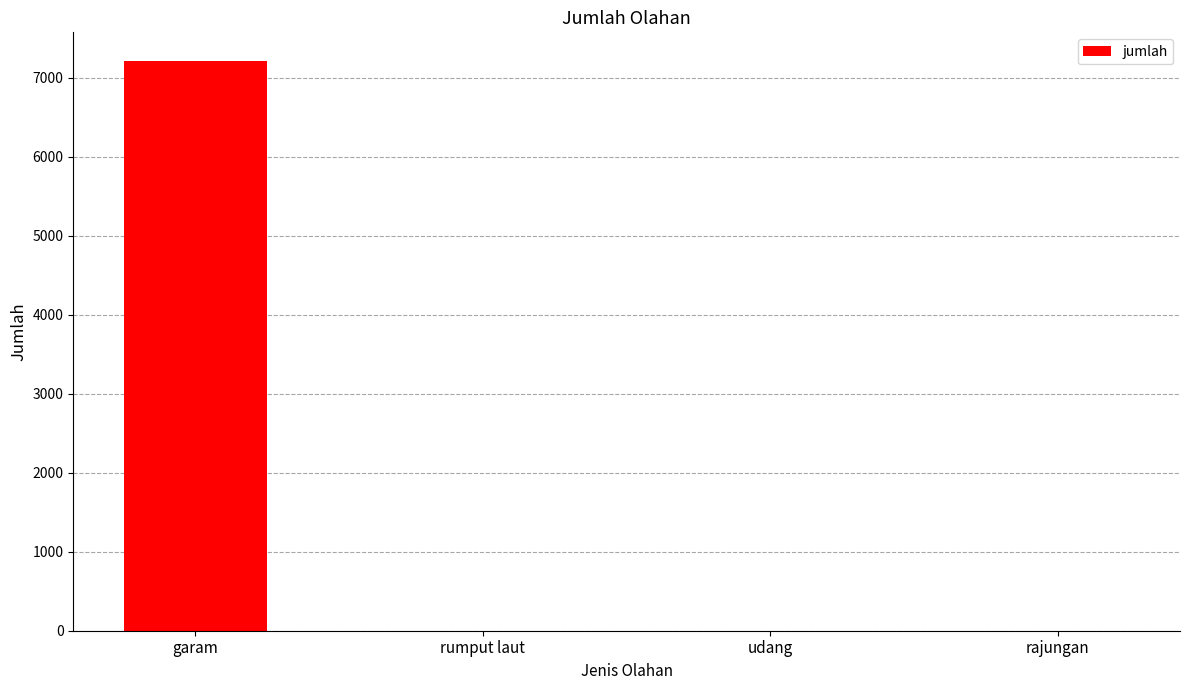

Reading left to right, what are all the values shown in this chart?

garam=7213.4	rumput laut=0.0	udang=0.0	rajungan=0.0